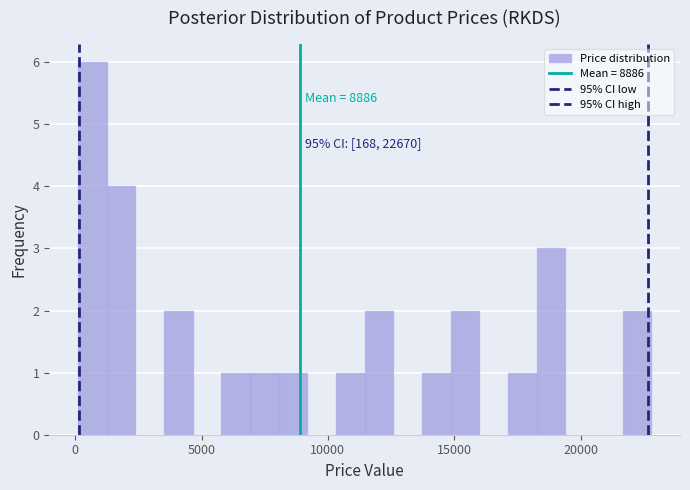

Around what value on the x-axis is the tallest bar? Give the approximate position of its centre, as read against the axis.

500